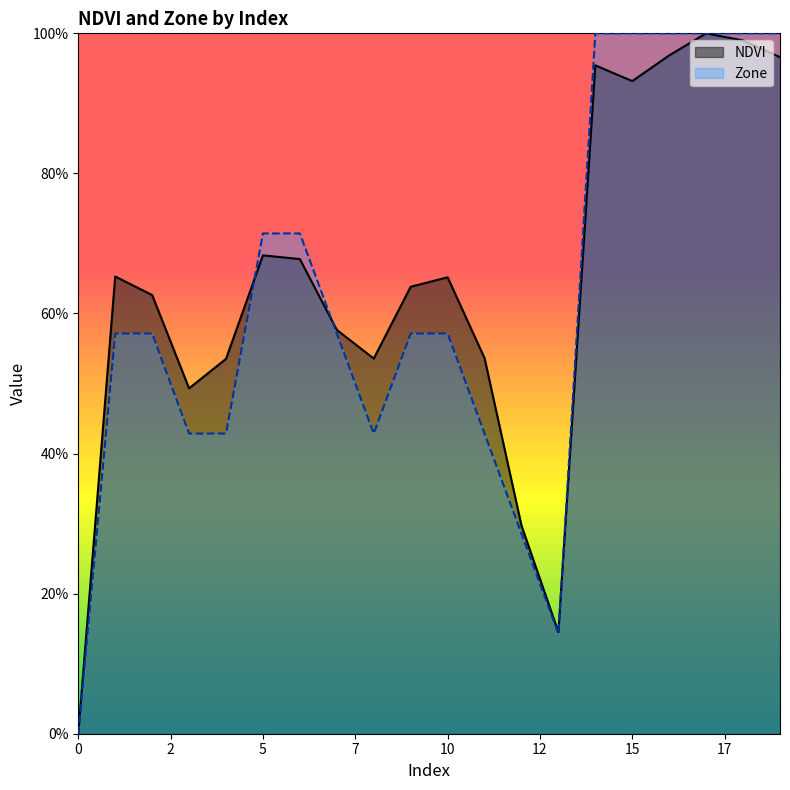

What is the approximate value of Zone at 10?

0.6